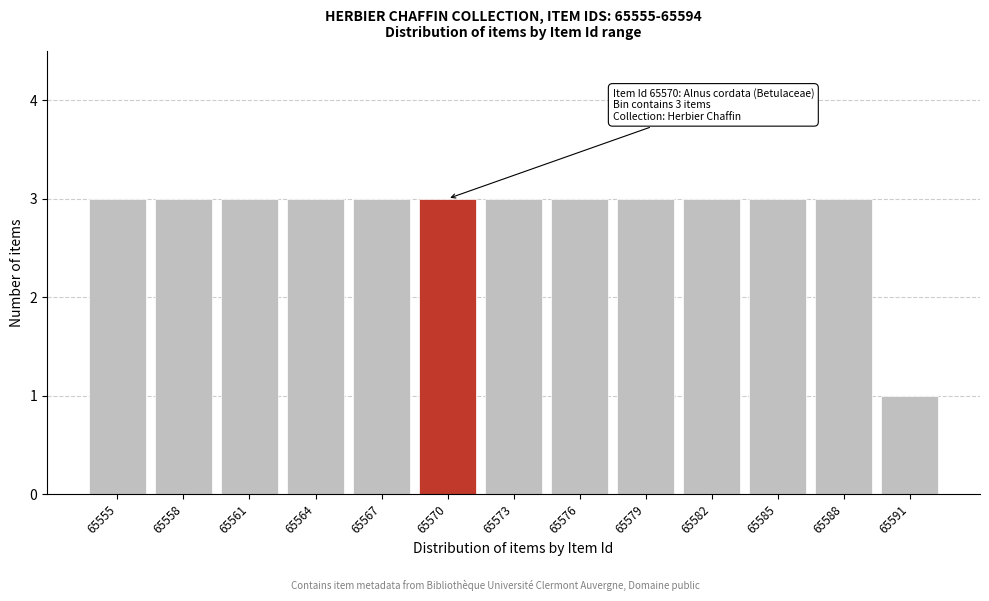

Reading right to left, extract all data points from this chart.

1	3	3	3	3	3	3	3	3	3	3	3	3